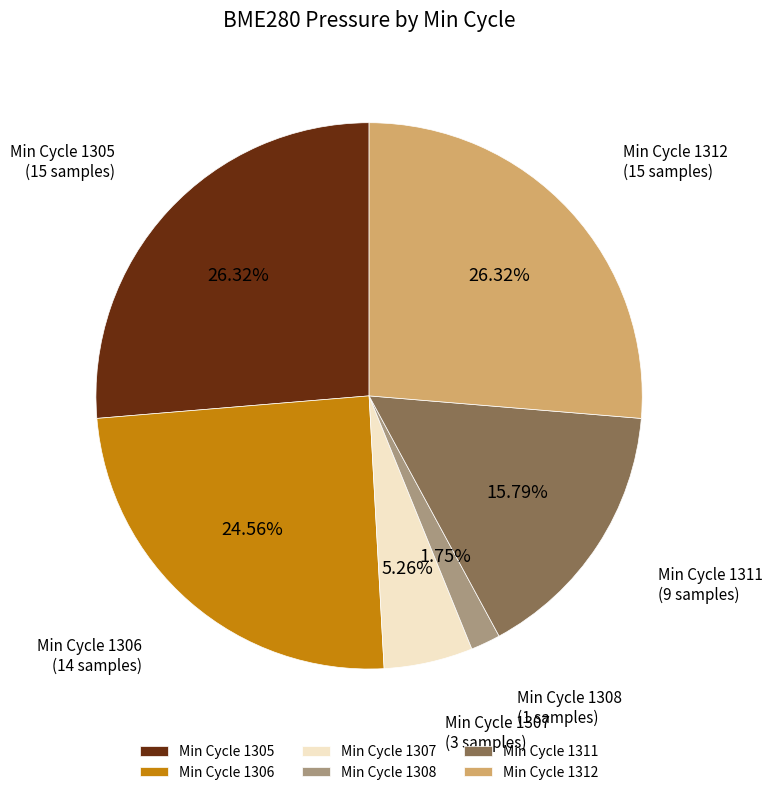

Is there any slice that represents more than half of the pie?

No